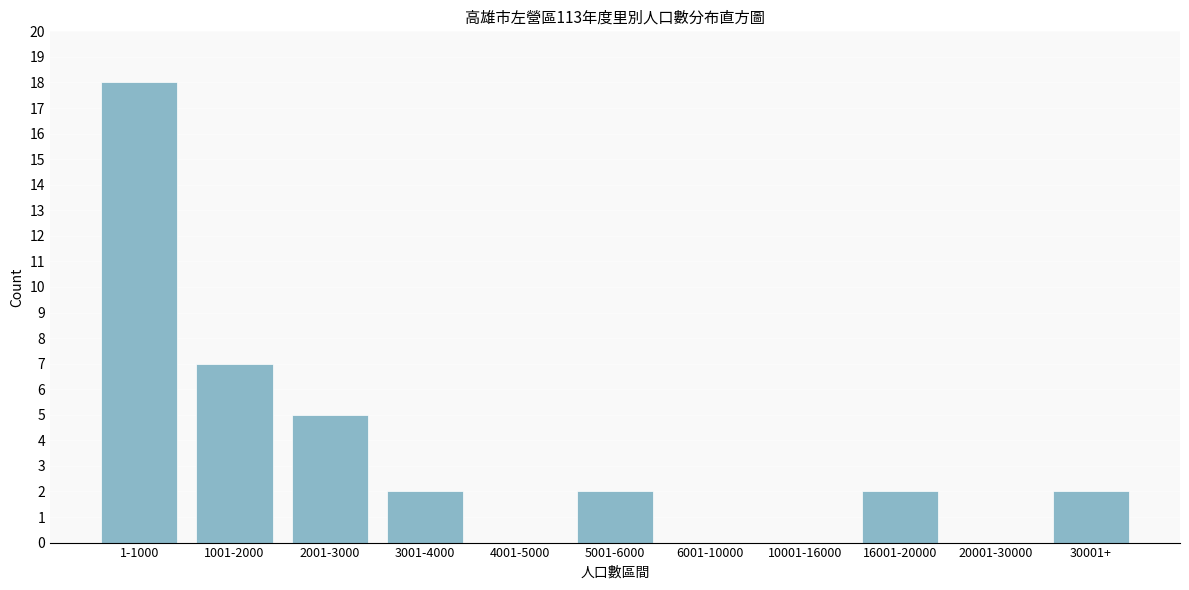

Reading right to left, extract all data points from this chart.

30001+=2	20001-30000=0	16001-20000=2	10001-16000=0	6001-10000=0	5001-6000=2	4001-5000=0	3001-4000=2	2001-3000=5	1001-2000=7	1-1000=18